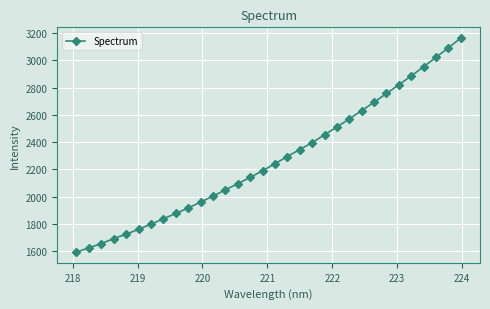

What is the greatest value displayed?

3162.4